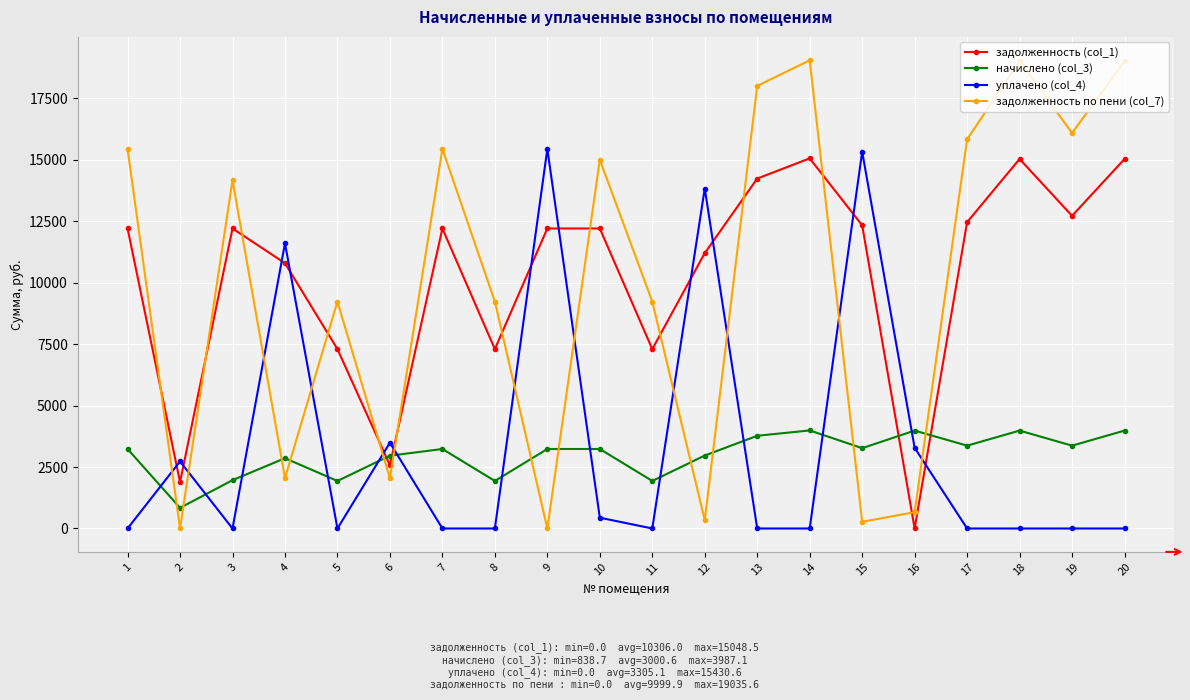

The value of задолженность (col_1) at 17 is 12454.2. True or false?

True